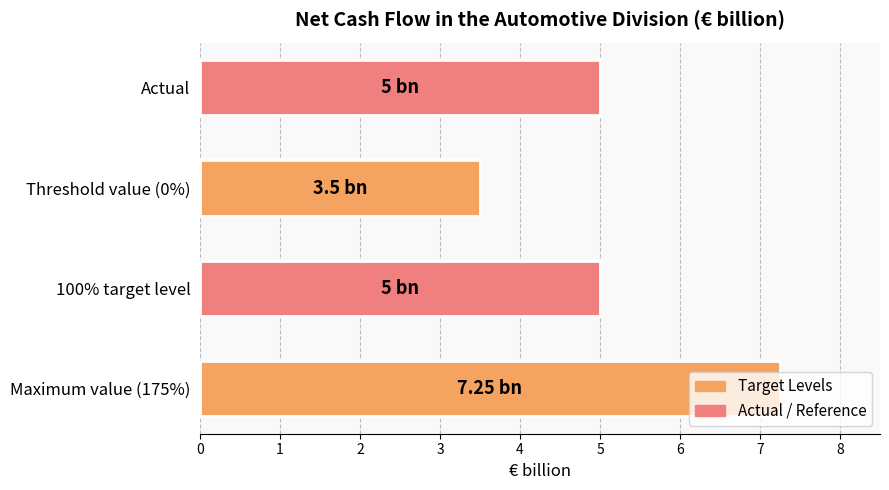

What is the average value?

5.2